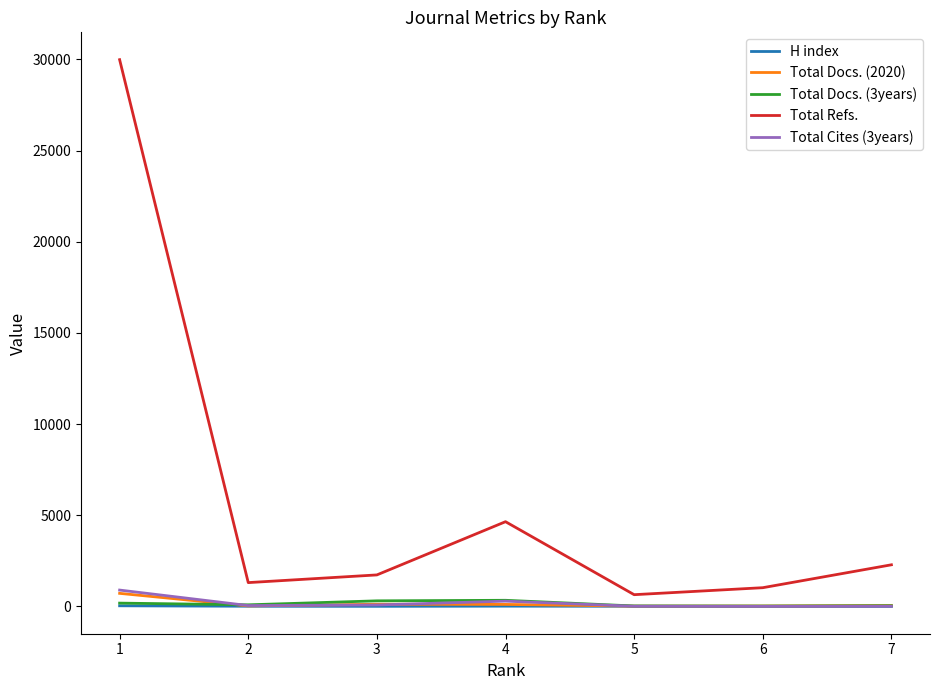

Is the value of Total Cites (3years) at 3 greater than the value of Total Refs. at 1?

No